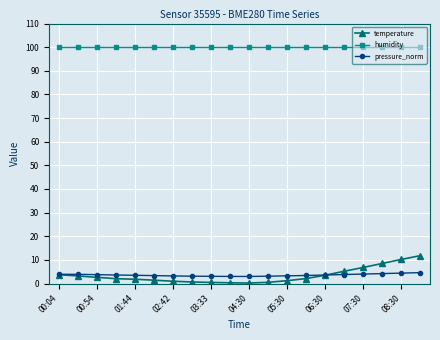

What is the highest value of the humidity series?

100.0